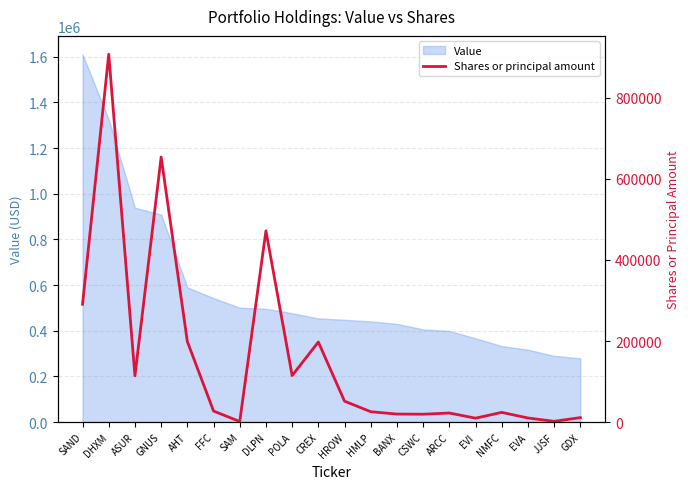

Where is the data nearest to the value 454500?

DLPN